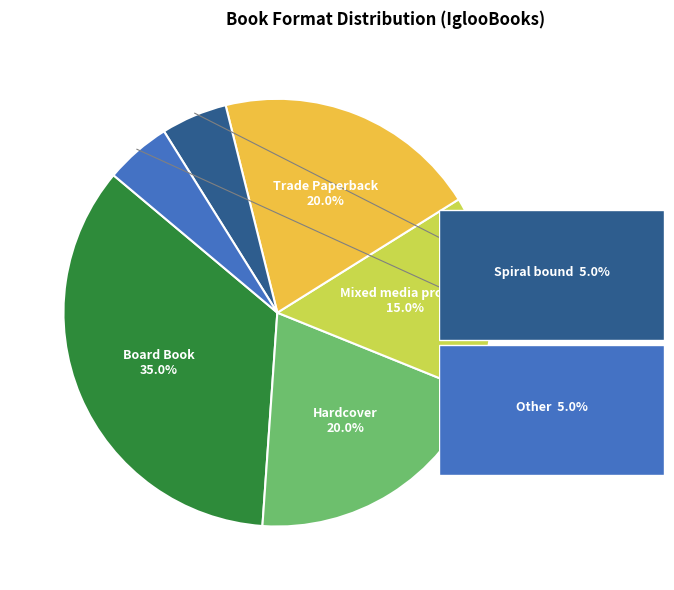

What percentage is the 3 slice, to the nearest percent?

20%